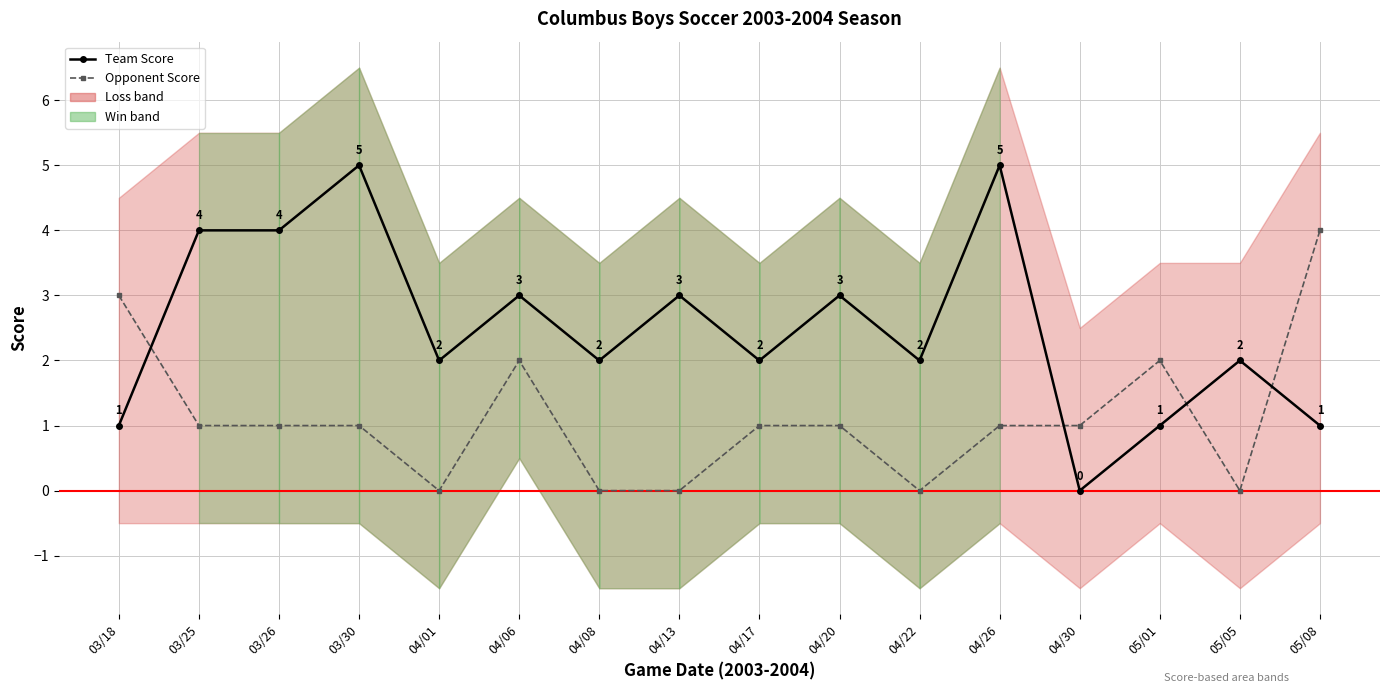

Where is the first local maximum for Team Score?

03/30